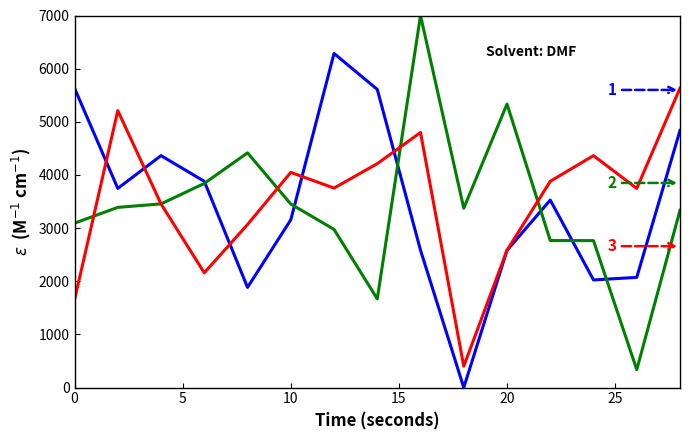

What is the maximum value shown in the chart?

7000.0